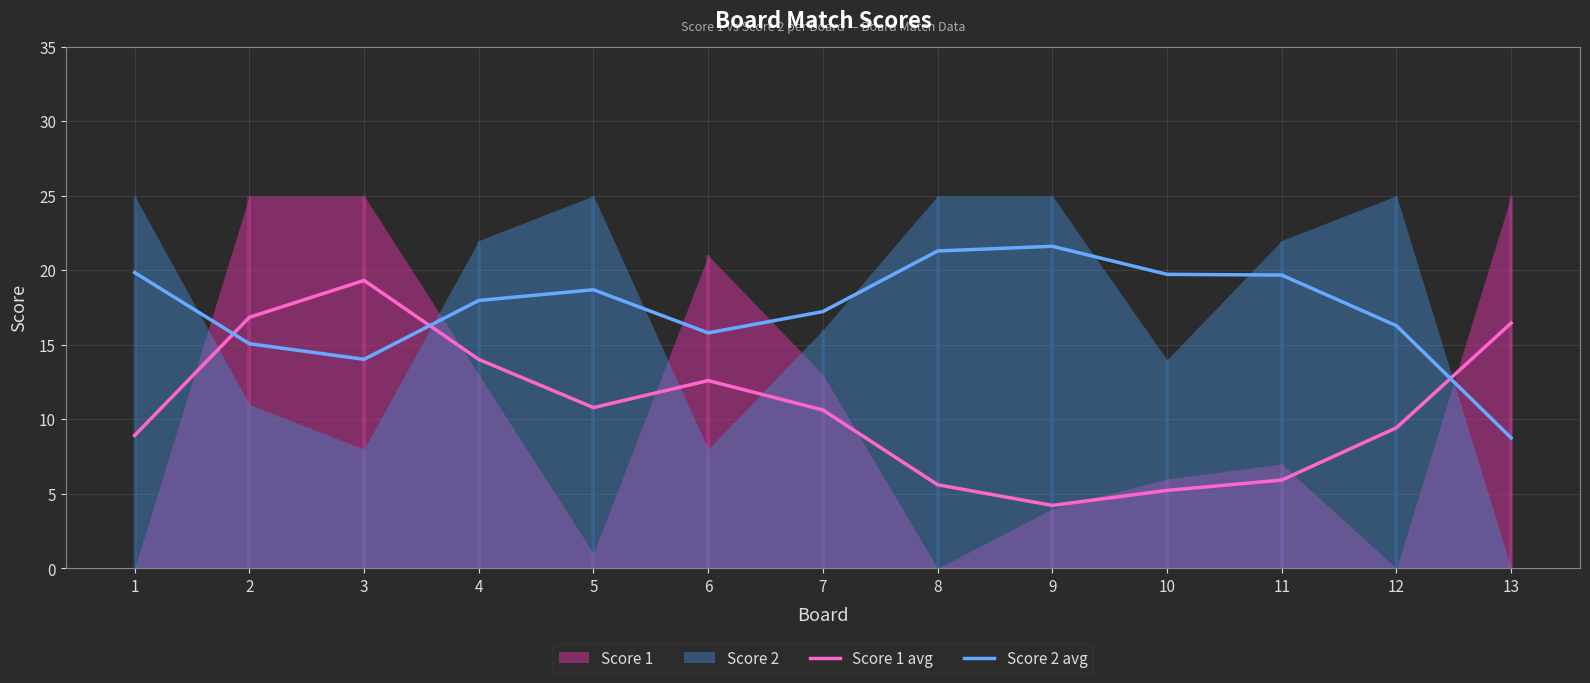

Which category has the highest value across all series?

9